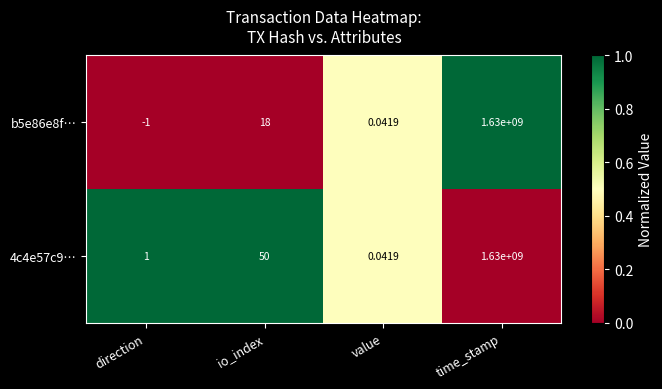

At which category is the sum across all series the highest?

time_stamp